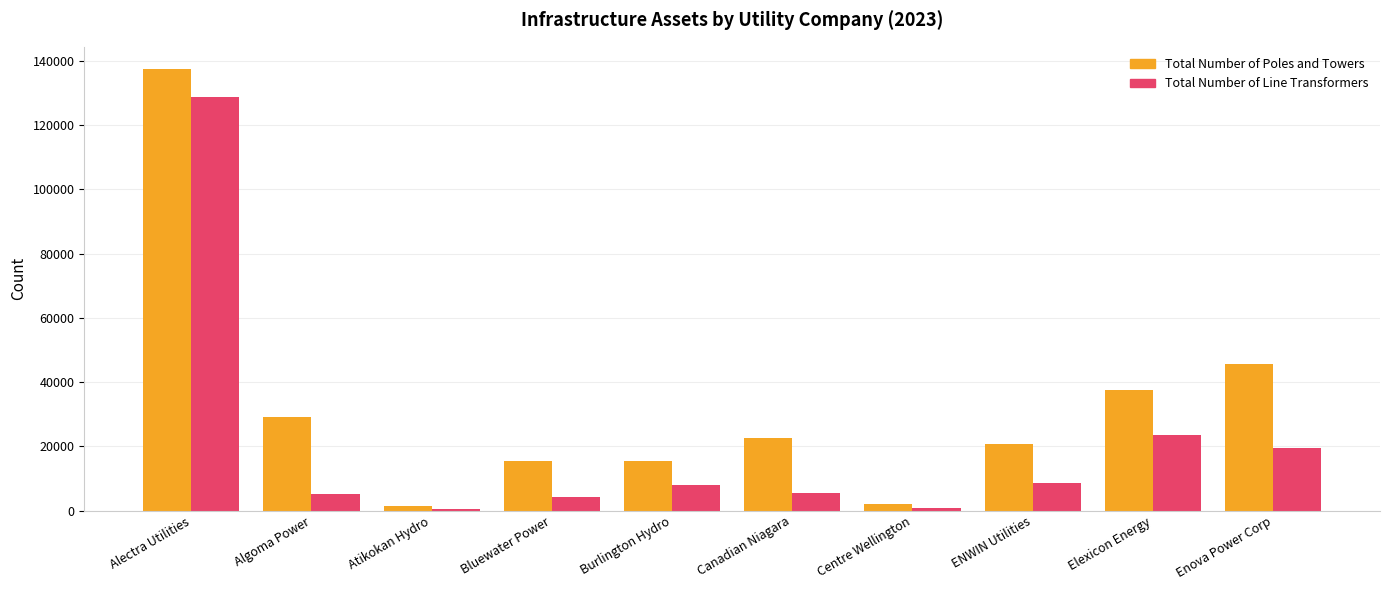

What are all the series names shown in the legend?

Total Number of Poles and Towers, Total Number of Line Transformers